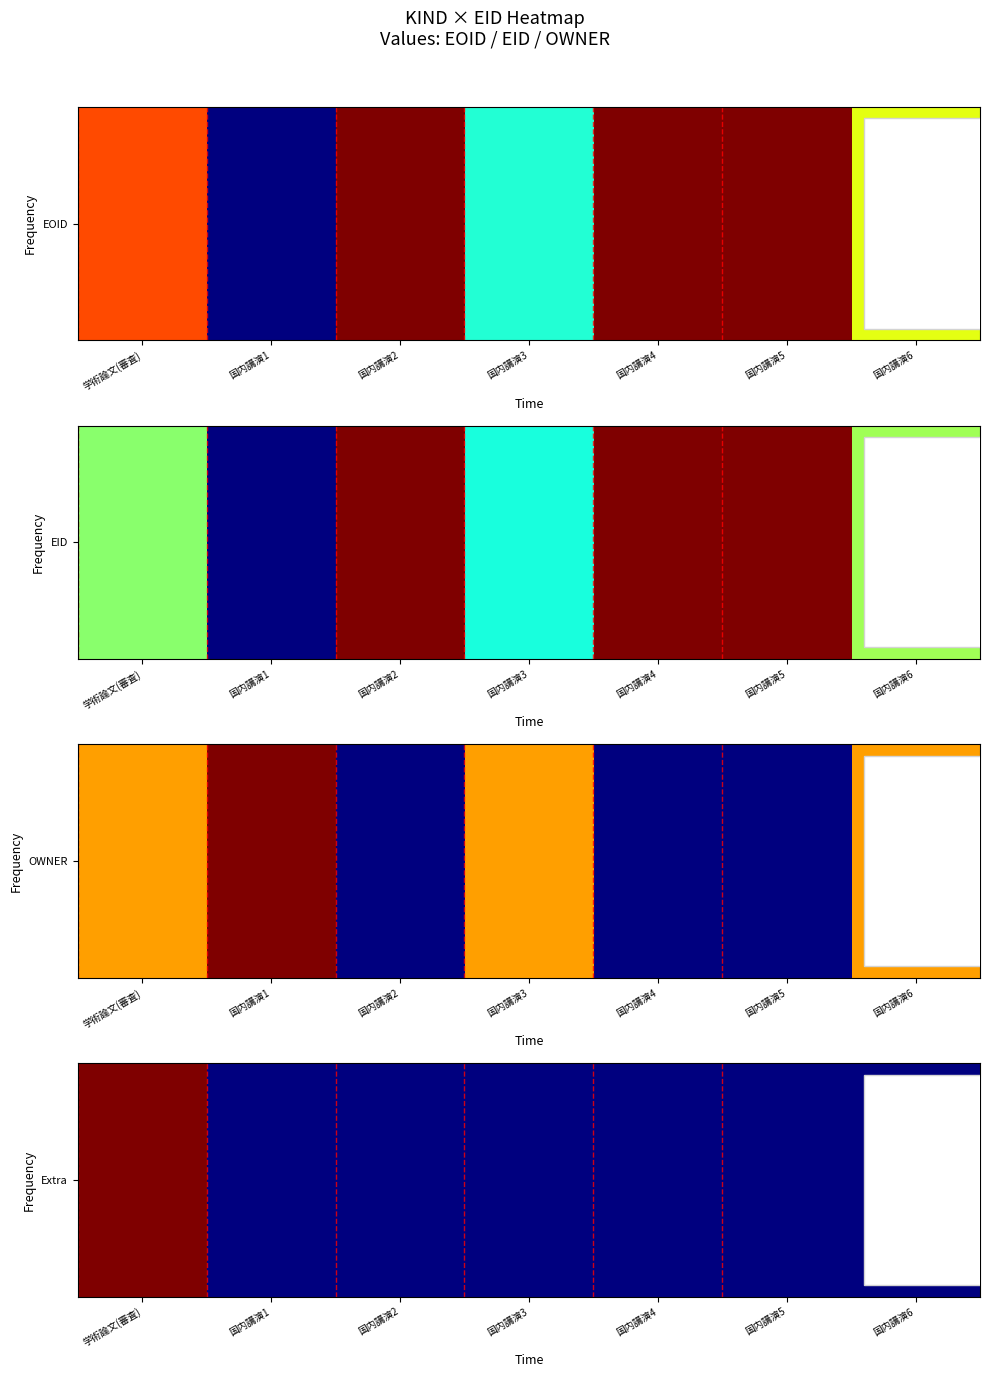

Rank the categories by value from lowest to highest.

国内講演1, 国内講演2, 国内講演3, 国内講演4, 国内講演5, 国内講演6, 学術論文(審査)